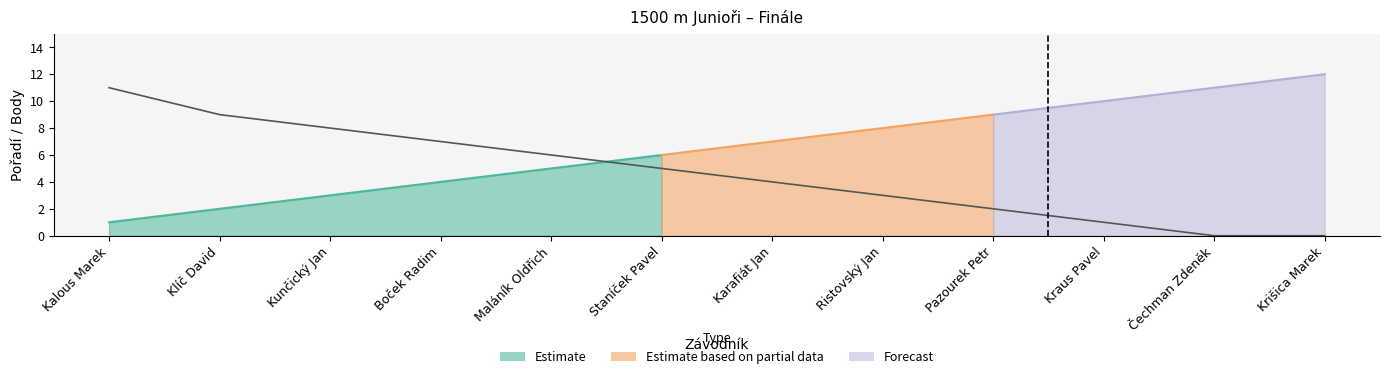

What is the label of the 2nd point from the left?

Klíč David